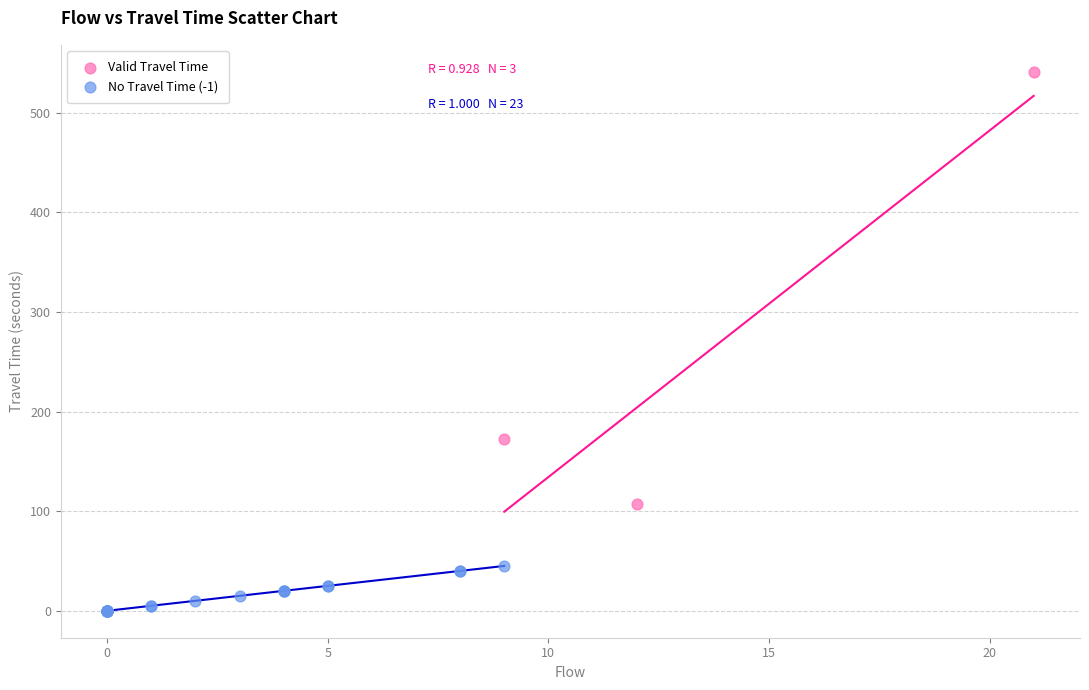

Which series has the largest Y range (max minus min)?

Valid Travel Time